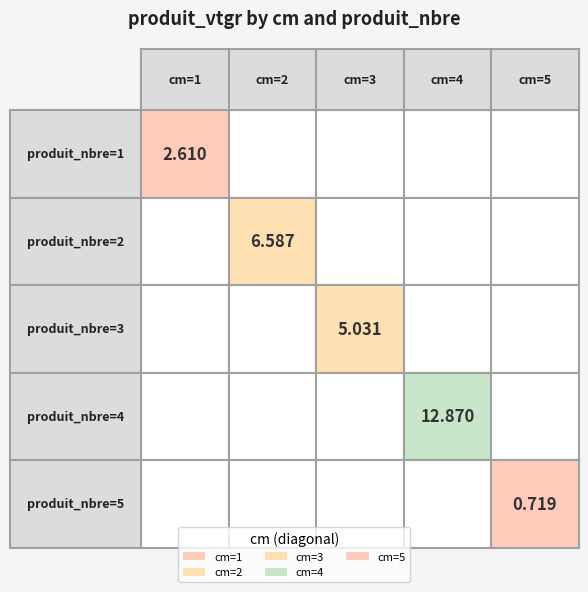

At which label does 5 first exceed 5?

1